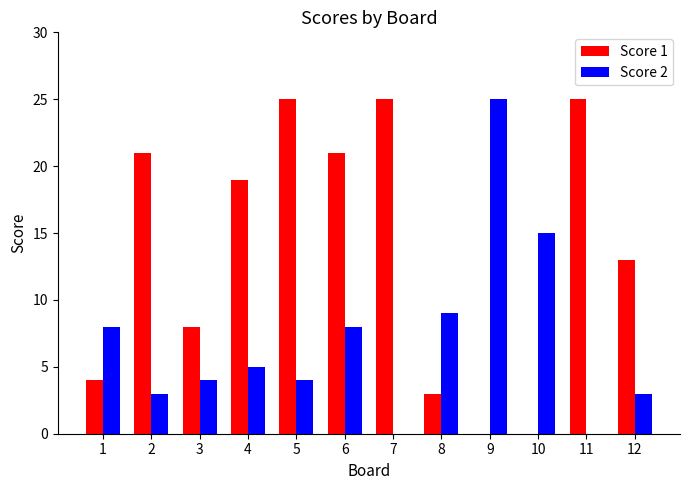

Reading left to right, extract all data points from this chart.

Score 1: 4	21	8	19	25	21	25	3	0	0	25	13
Score 2: 8	3	4	5	4	8	0	9	25	15	0	3